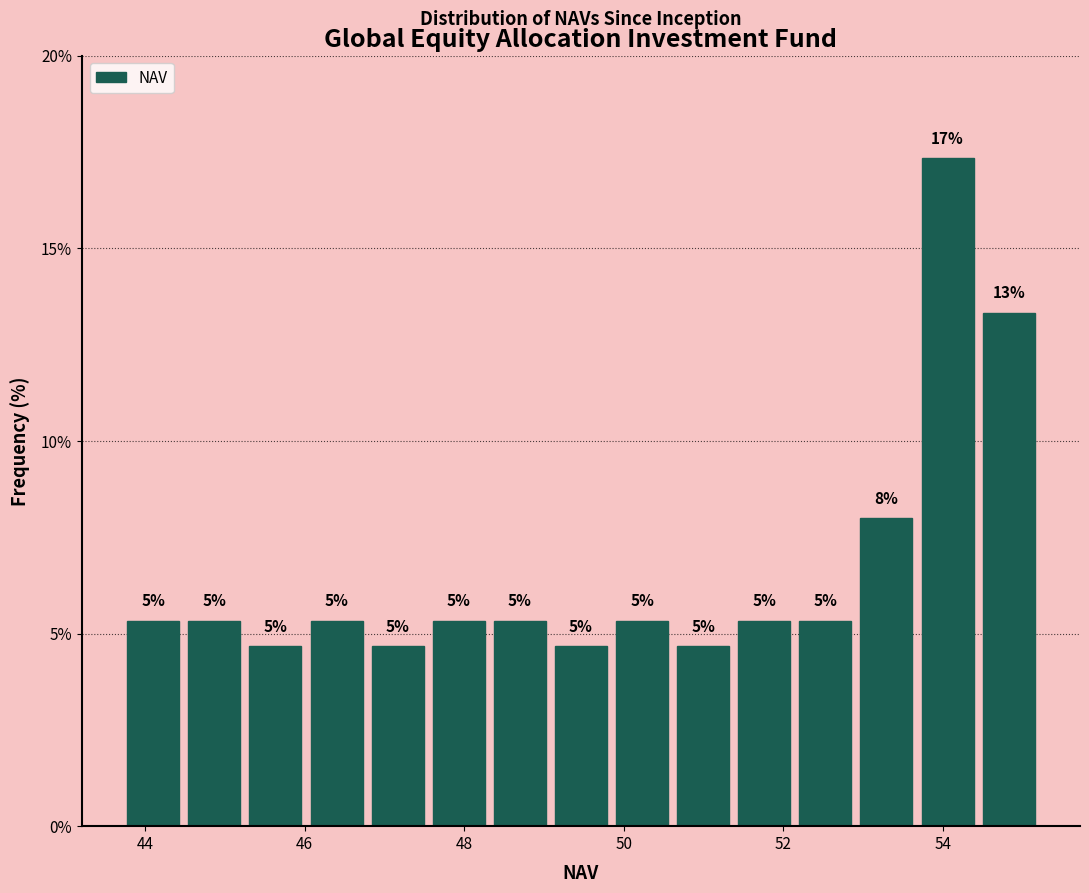

Around what value on the x-axis is the tallest bar? Give the approximate position of its centre, as read against the axis.

54.0